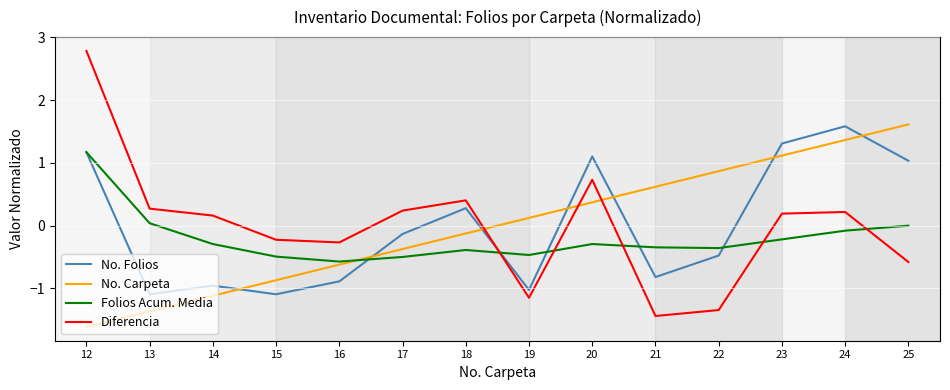

Is the value of No. Carpeta at 13 greater than the value of No. Folios at 19?

No